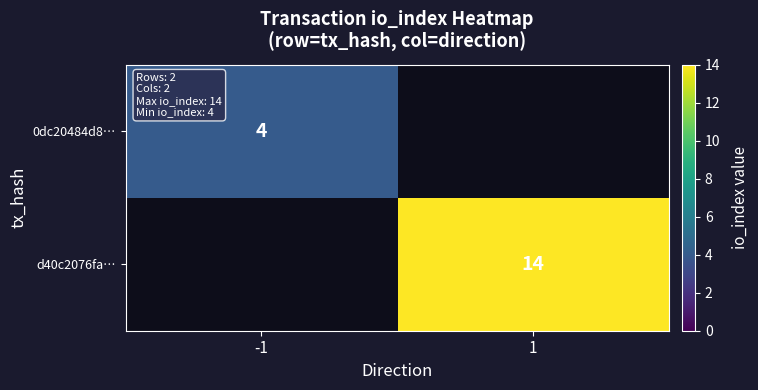

Is the value of d40c2076fa… at 1 greater than the value of 0dc20484d8… at -1?

Yes